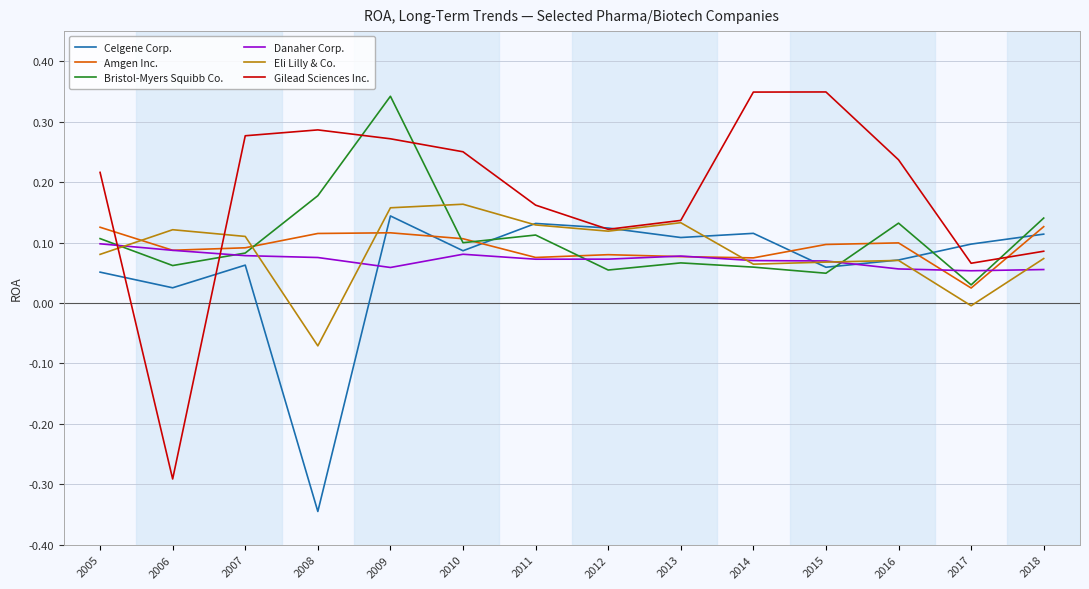

What is the total value across all series at 2009?

1.1